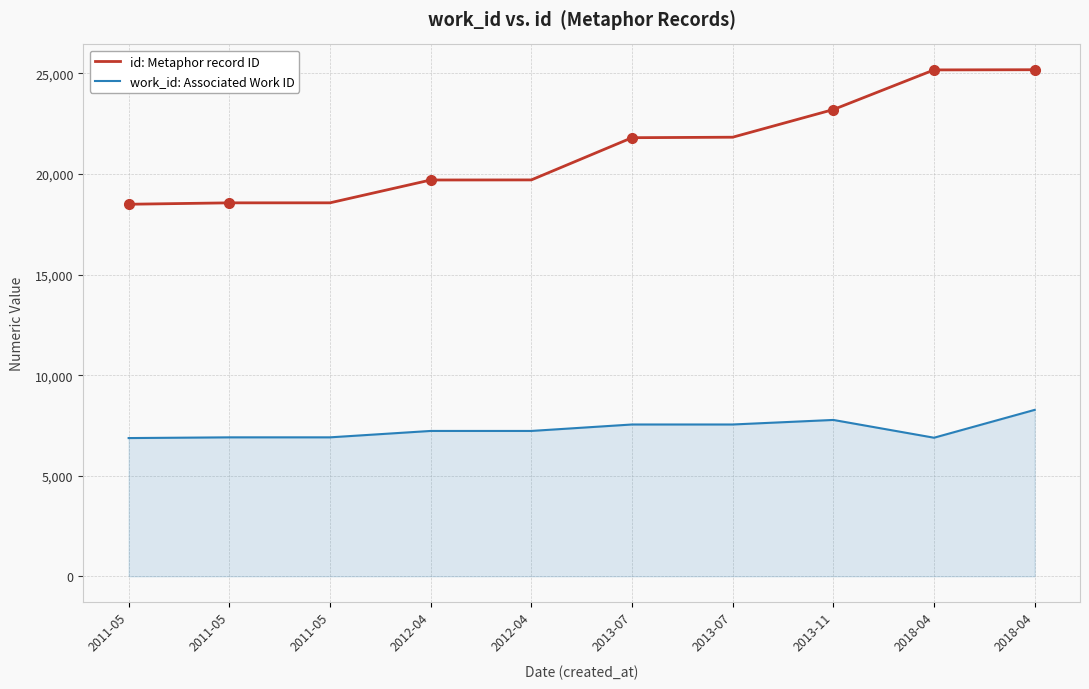

How many lines are shown in the chart?

2